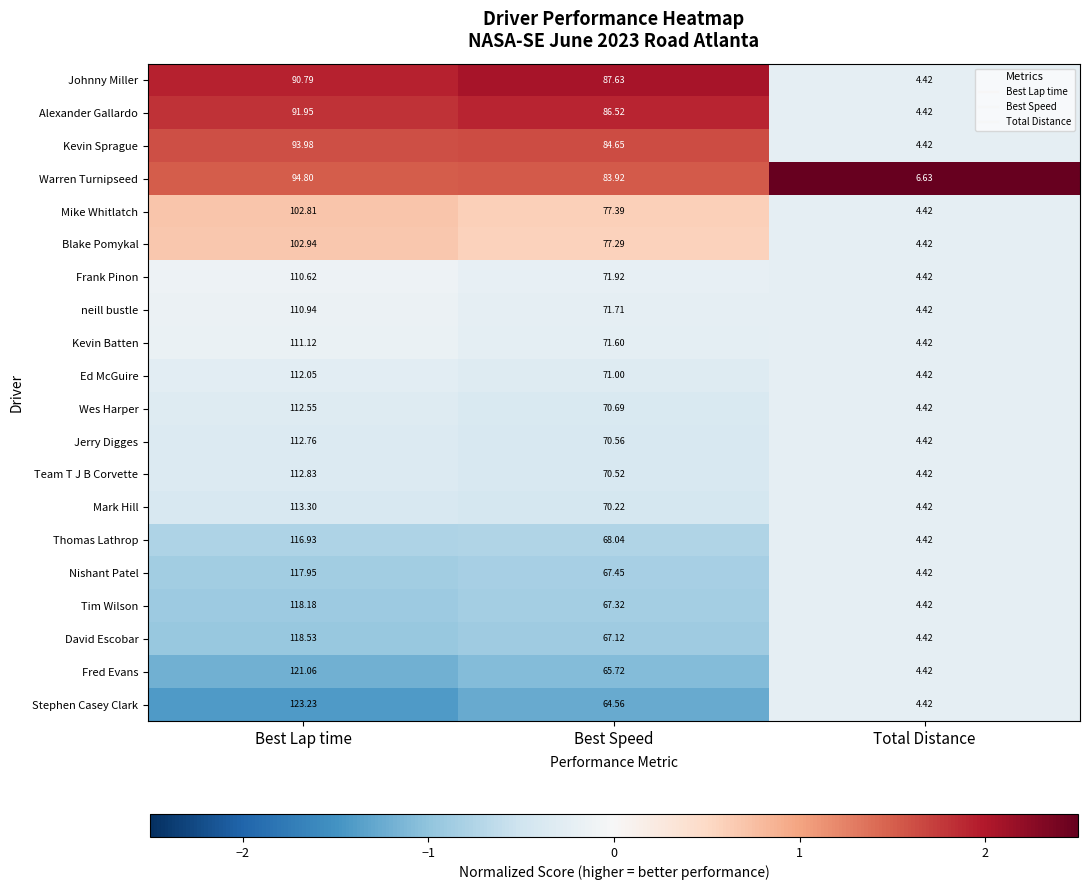

Between Best Speed and Total Distance, which series saw the biggest shift?

Johnny Miller